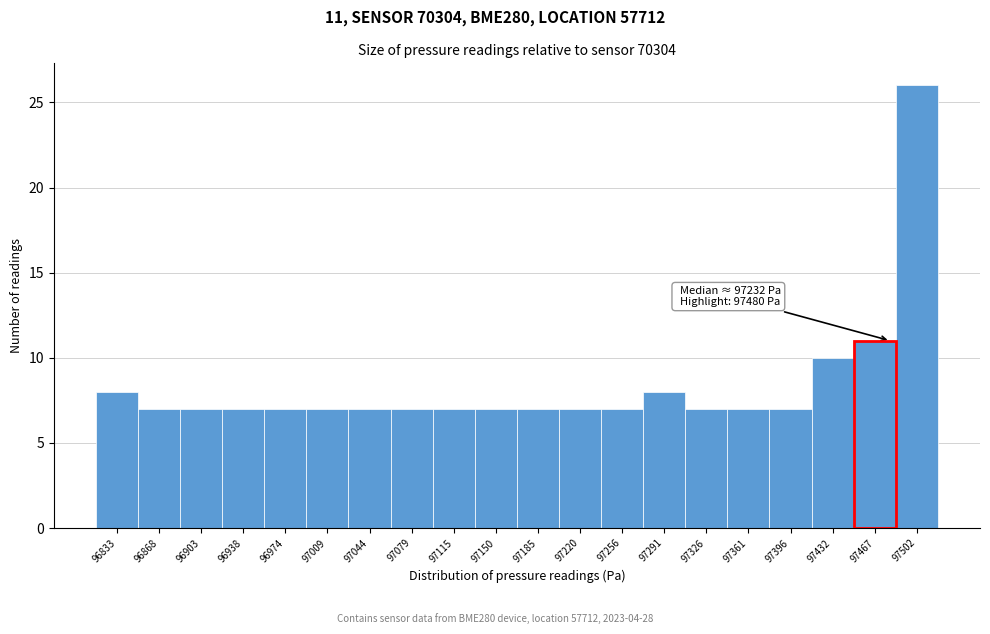

Over which range of the x-axis is the bar tallest?

97485 to 97520